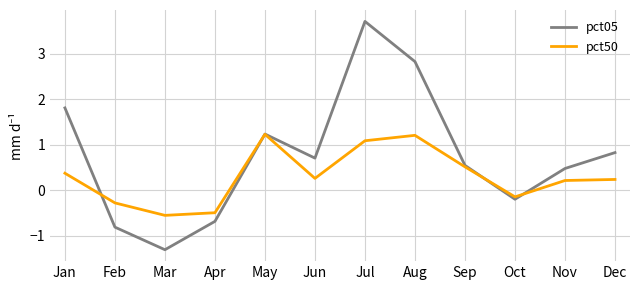

True or false: pct50 has a value of 0.2 at Nov.

True